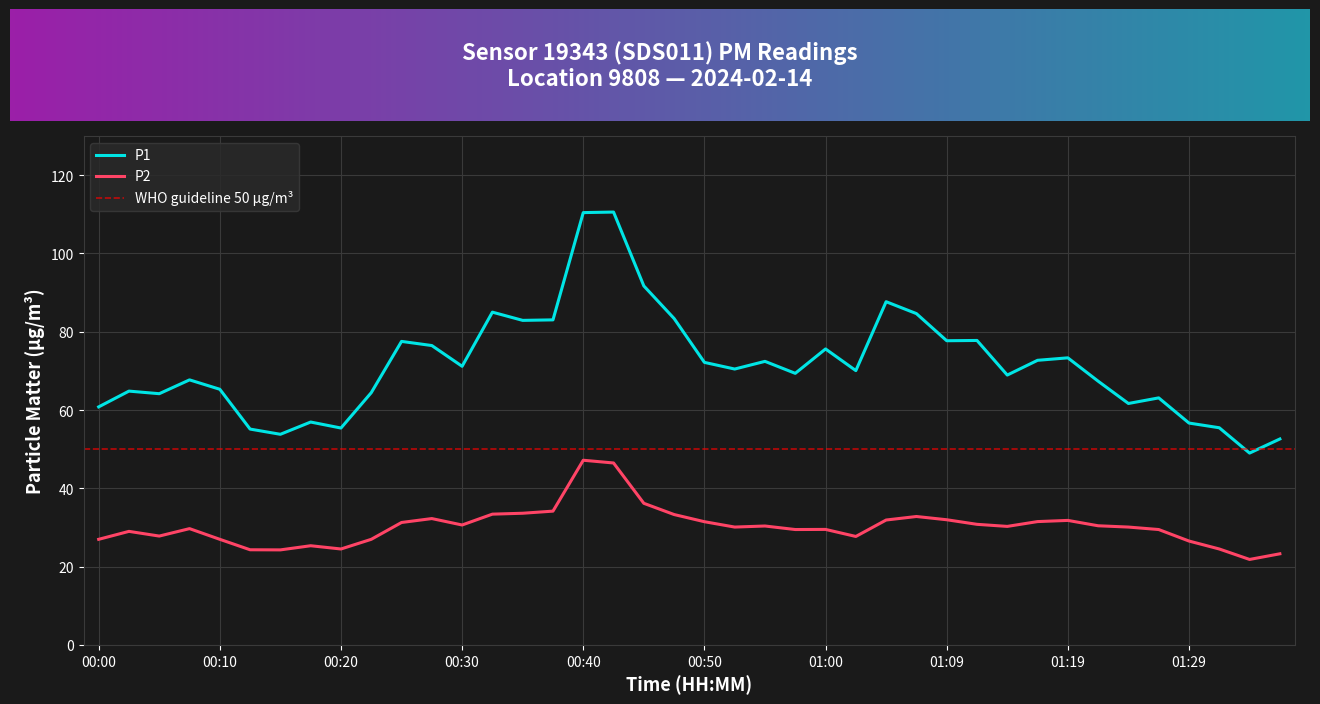

Which series changed the most between 00:15 and 01:09?

P1